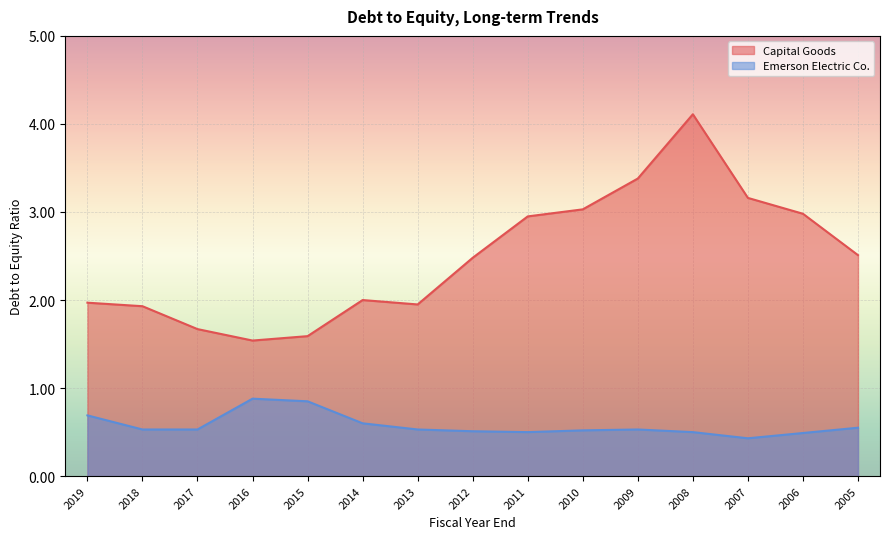

Which has a higher value, 2014 or 2009?

2009